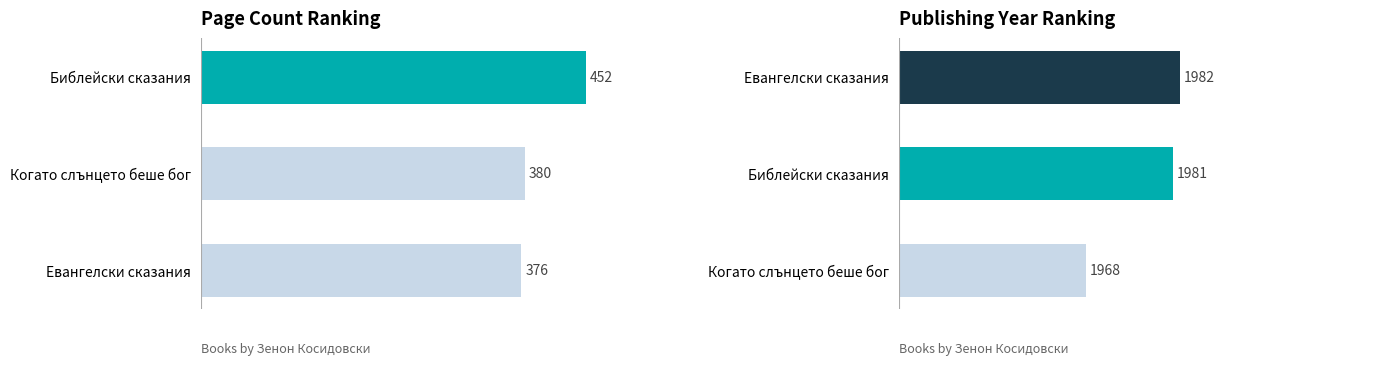

The value of publishingYear at Евангелски сказания is 1982. True or false?

True